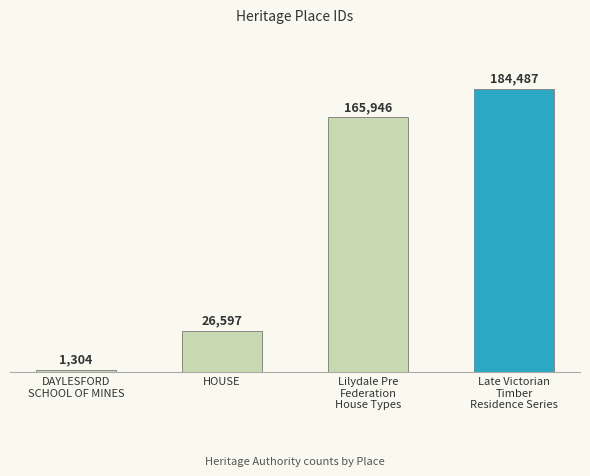

The chart shows a value of 1304 at DAYLESFORD
SCHOOL OF MINES. True or false?

True